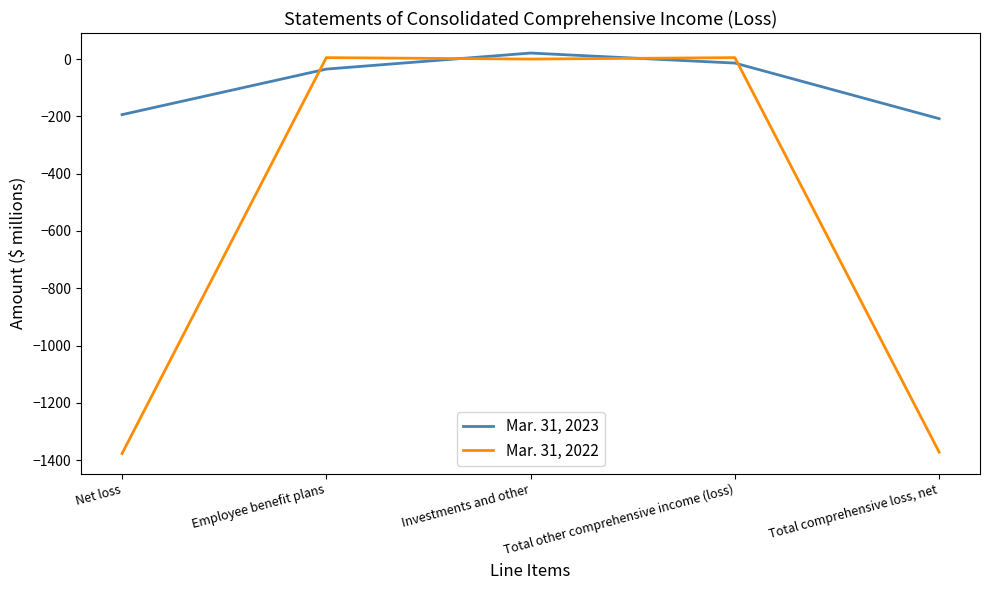

Is this an area chart (filled region under the line)?

No